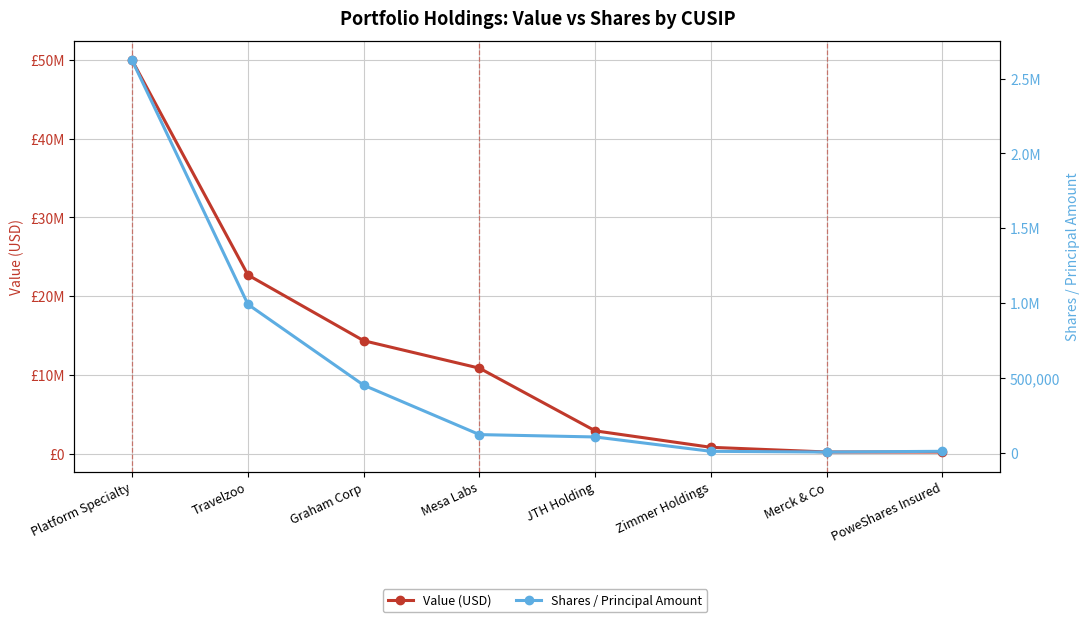

True or false: Value (USD) and Shares / Principal Amount intersect in this chart.

False